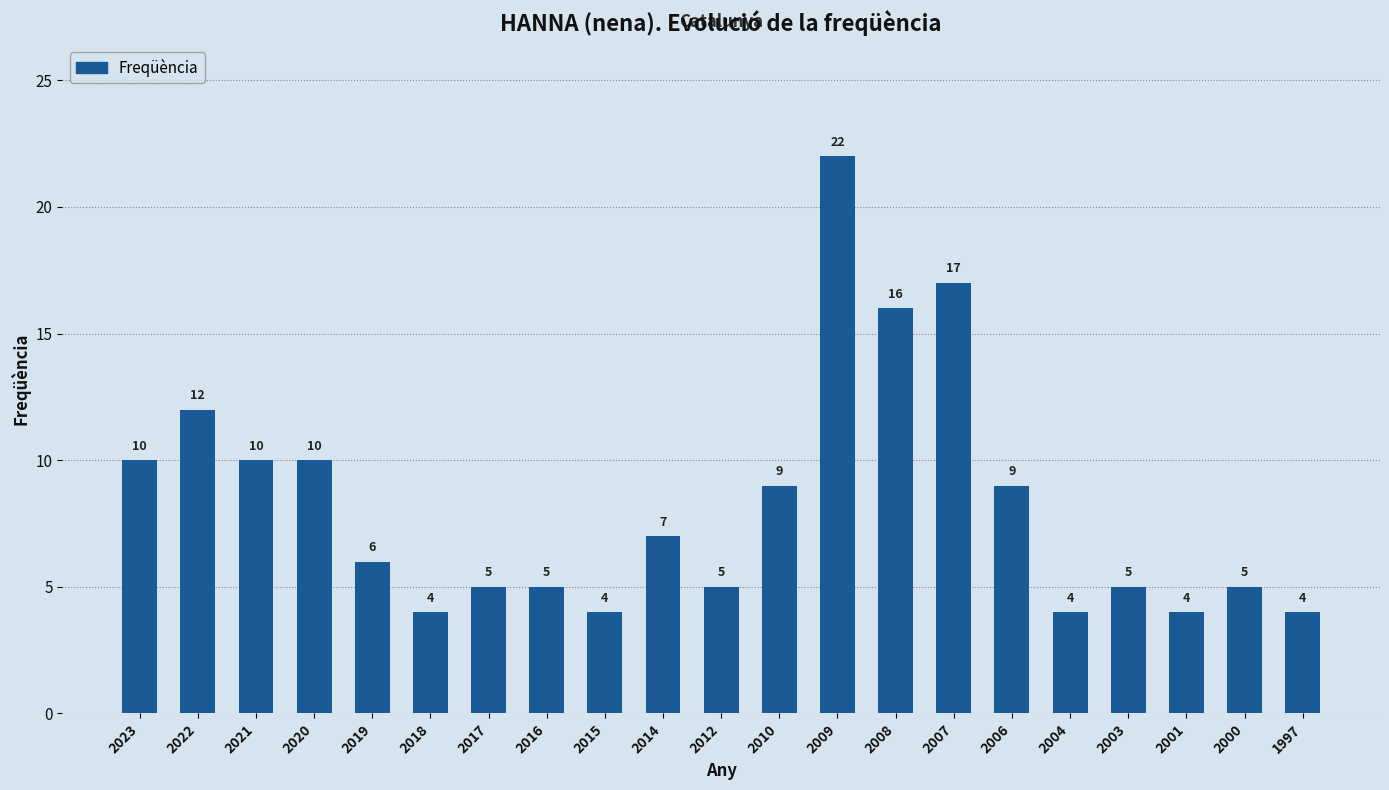

Approximately how many times larger is the value at 2017 compared to 2003?

1.0